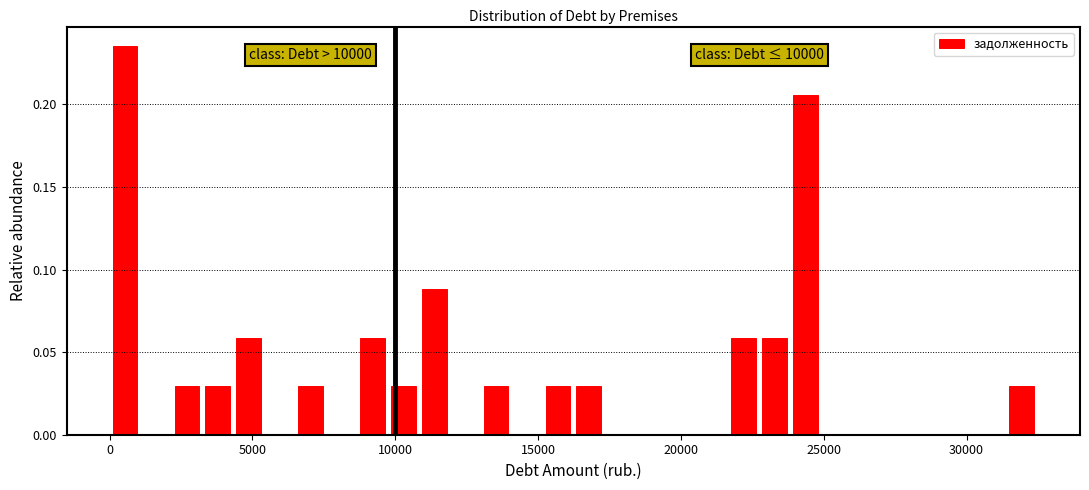

Read against the x-axis, roughly where is the centre of the tallest bar?

500